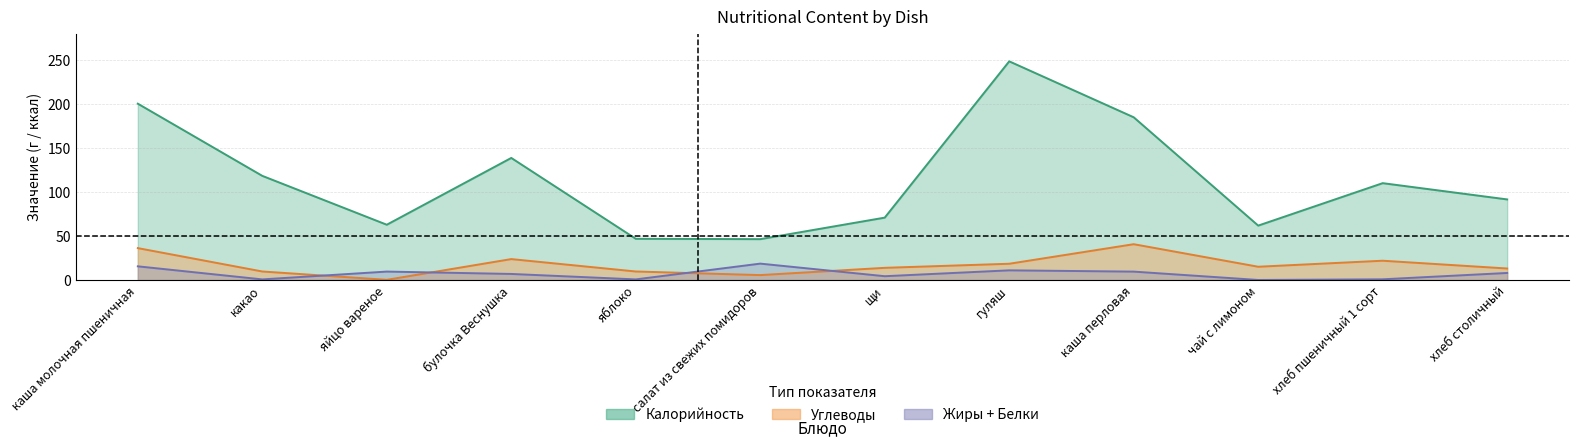

How many lines are shown in the chart?

2